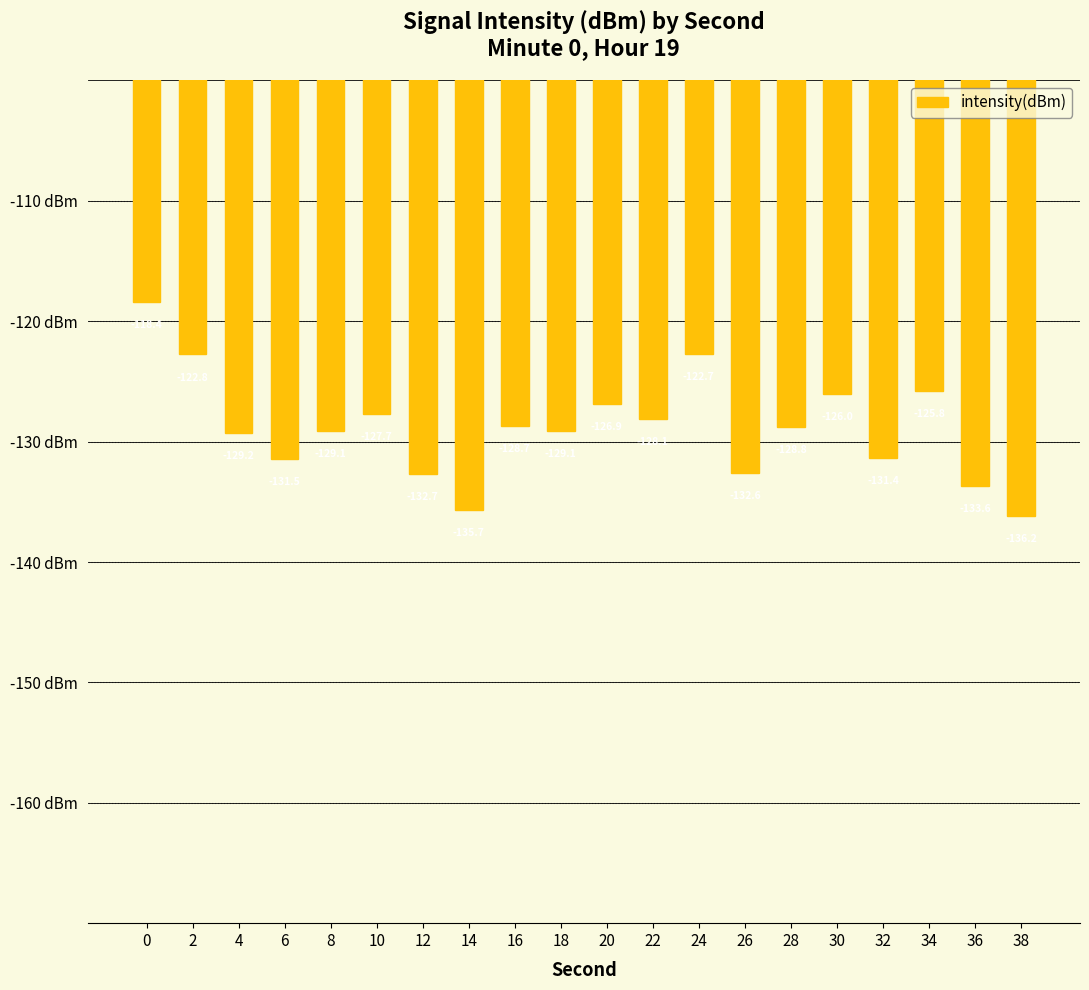

Is it true that the value at 14 is -243.4?

False